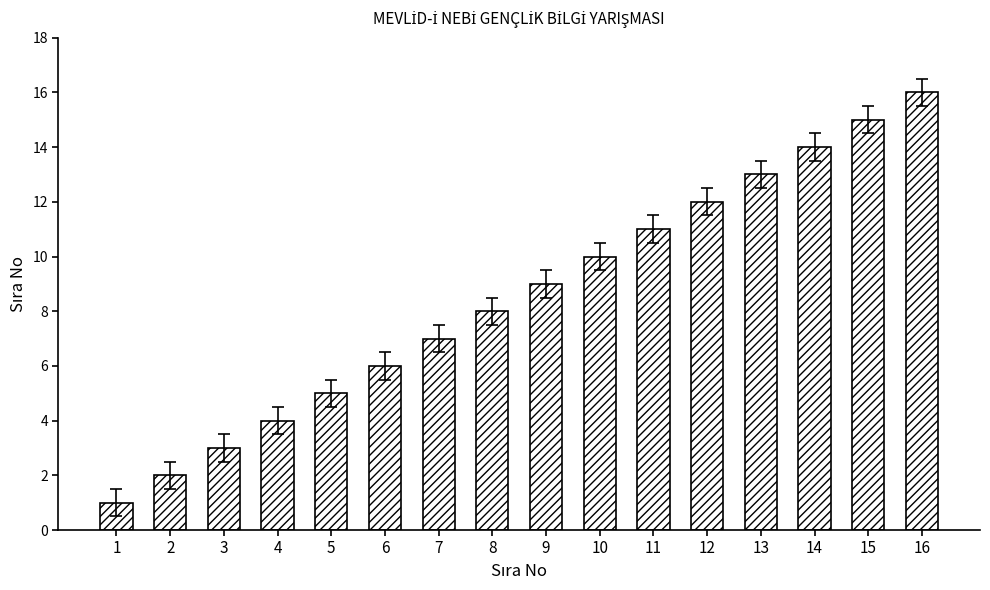

What is the difference between the values at 7 and 6?

1